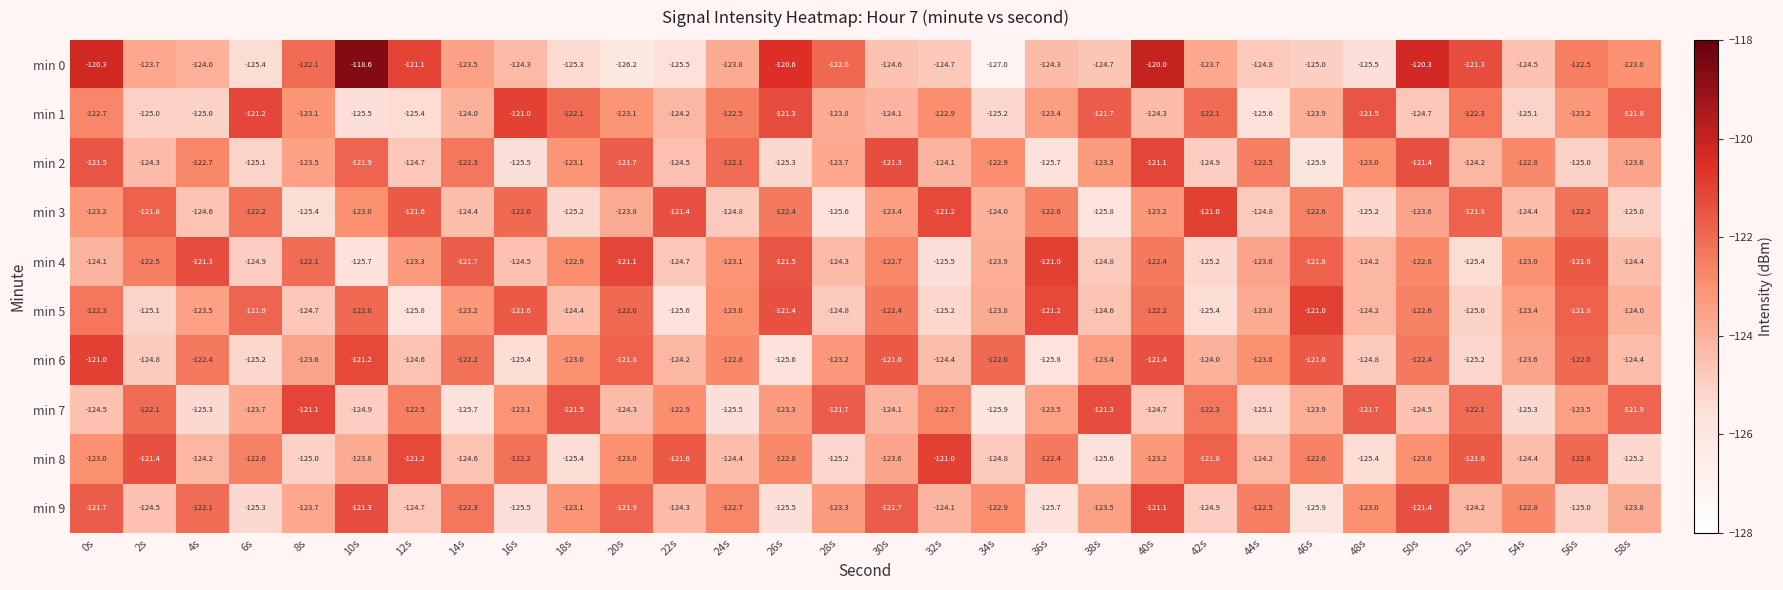

Read the min 4 value at 58s.

-124.4